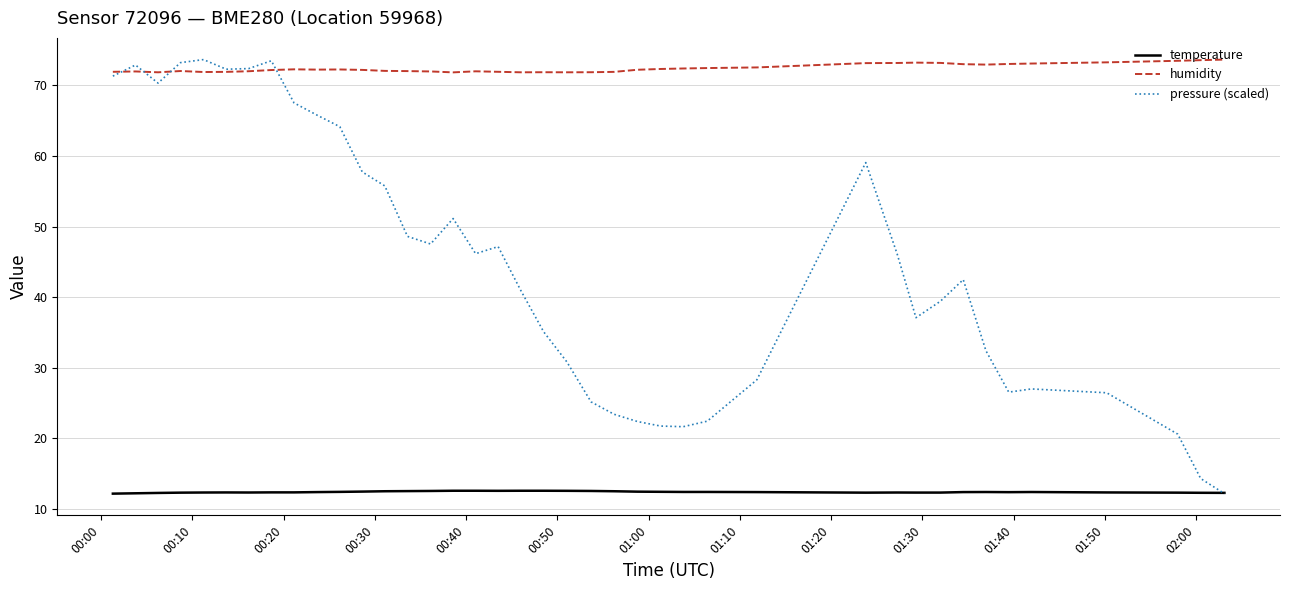

True or false: temperature and humidity intersect in this chart.

False